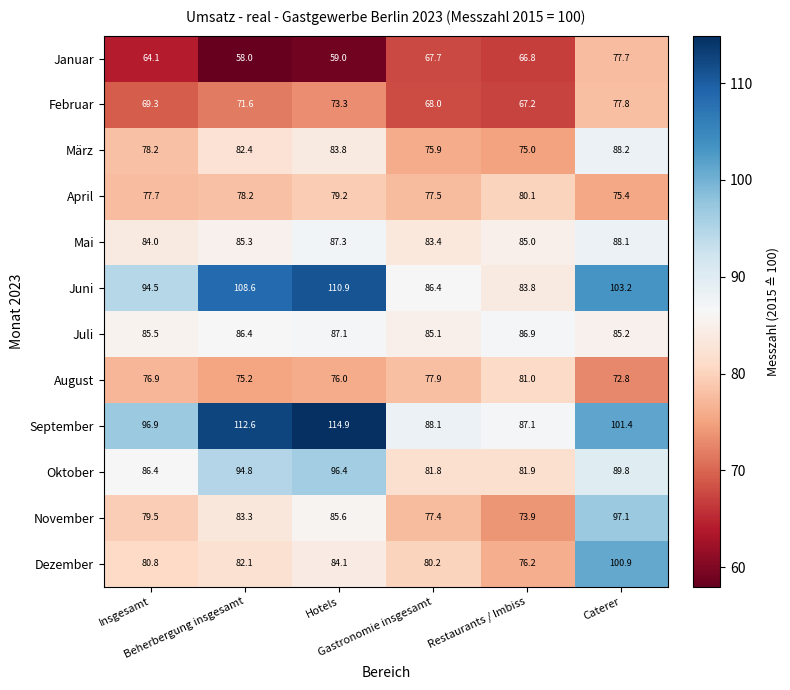

What is the maximum value shown in the chart?

114.9